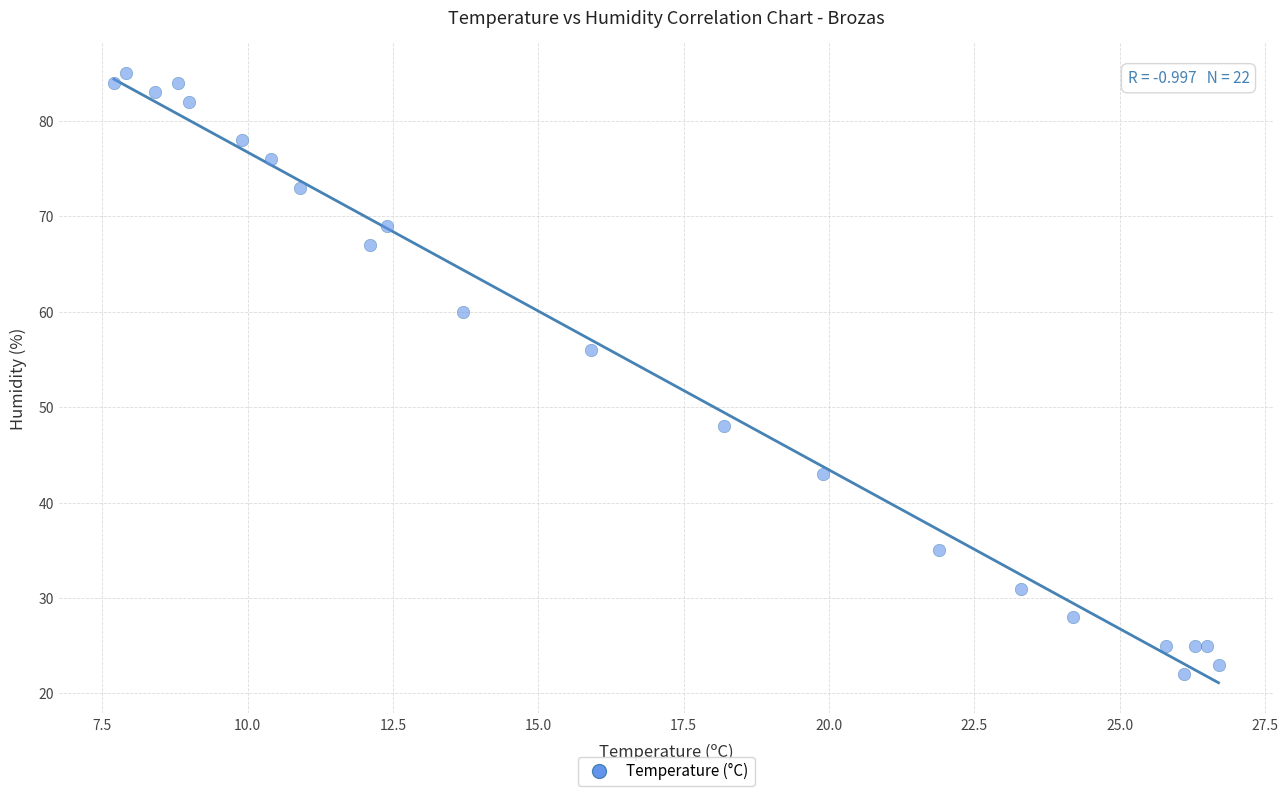

What Y value in the scatter plot is closest to 53?

56